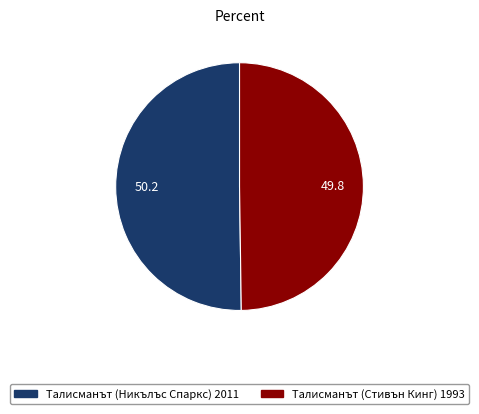

True or false: Талисманът (Никълъс Спаркс) 2011 accounts for 37% of the total.

False